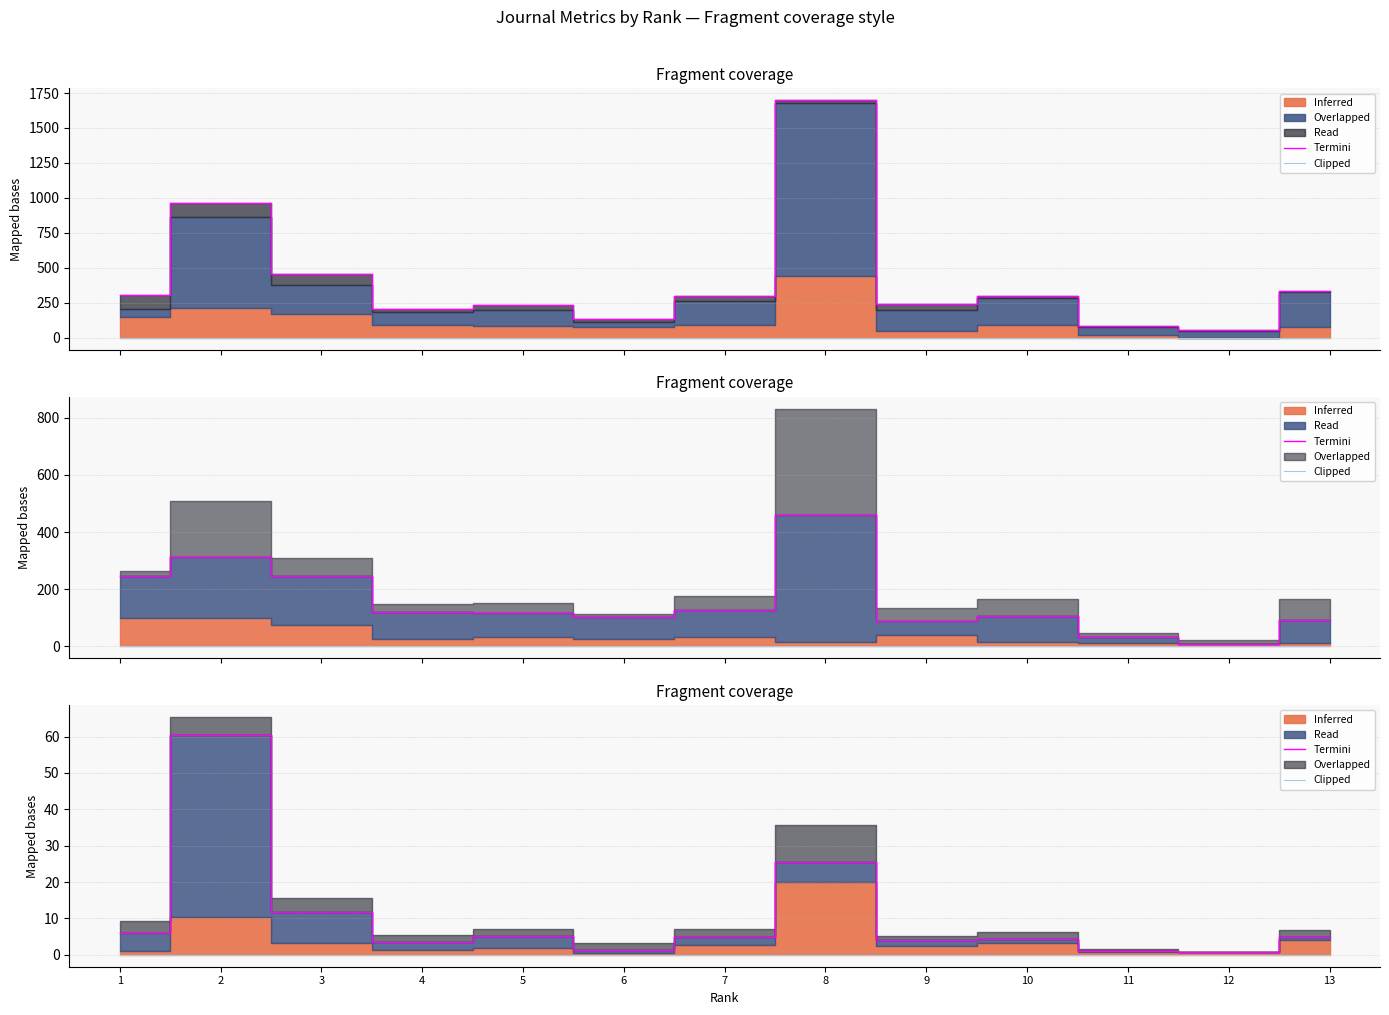

What is the value of the Termini point at the 2nd from the left?

60.5